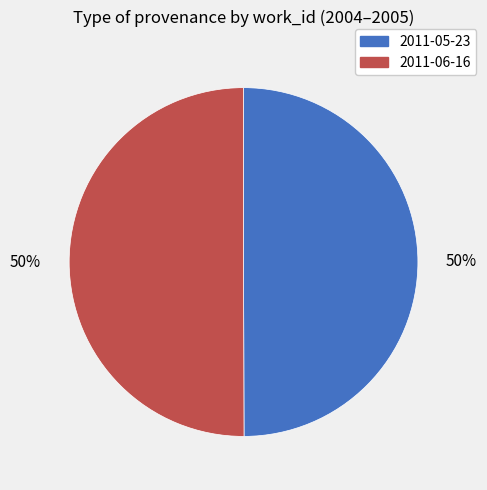

Approximately how many times larger is the value at 2011-06-16 compared to 2011-05-23?

1.0